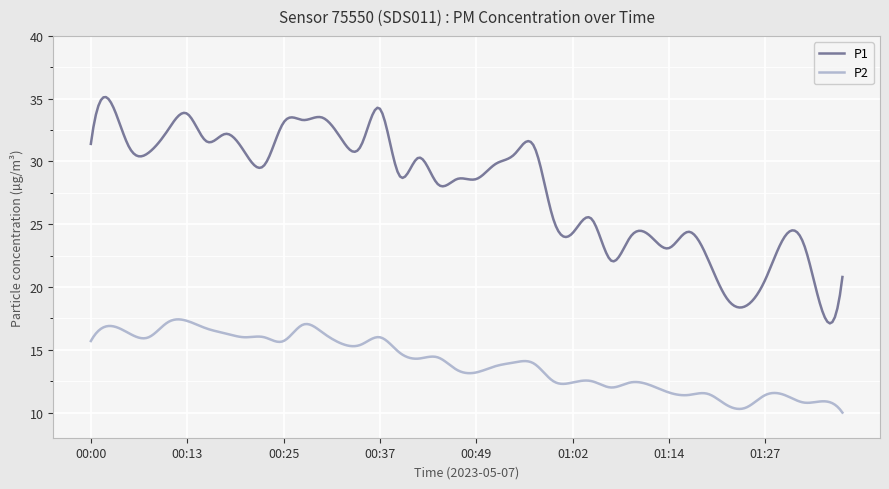

What are all the series names shown in the legend?

P1, P2